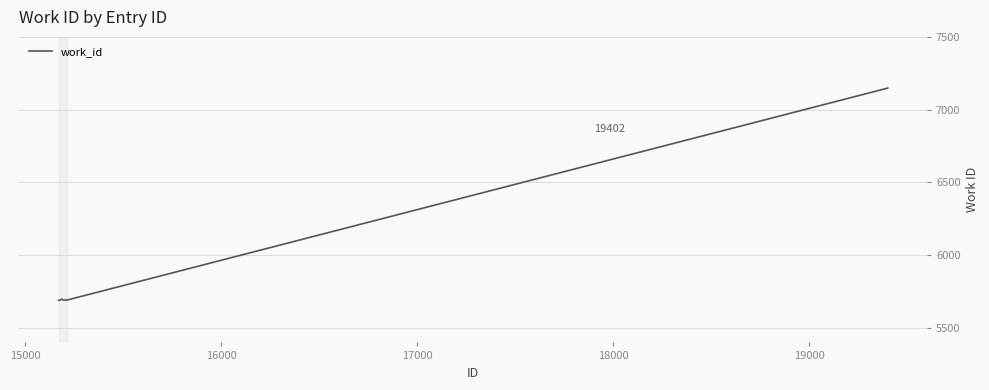

What is the average value?

5900